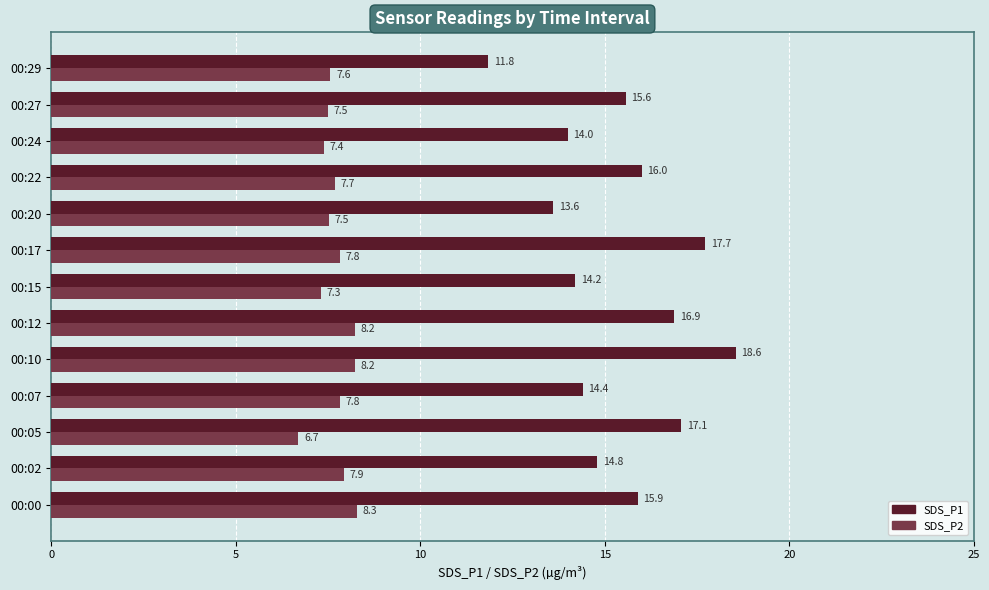

What is the highest value of the SDS_P1 series?

18.6